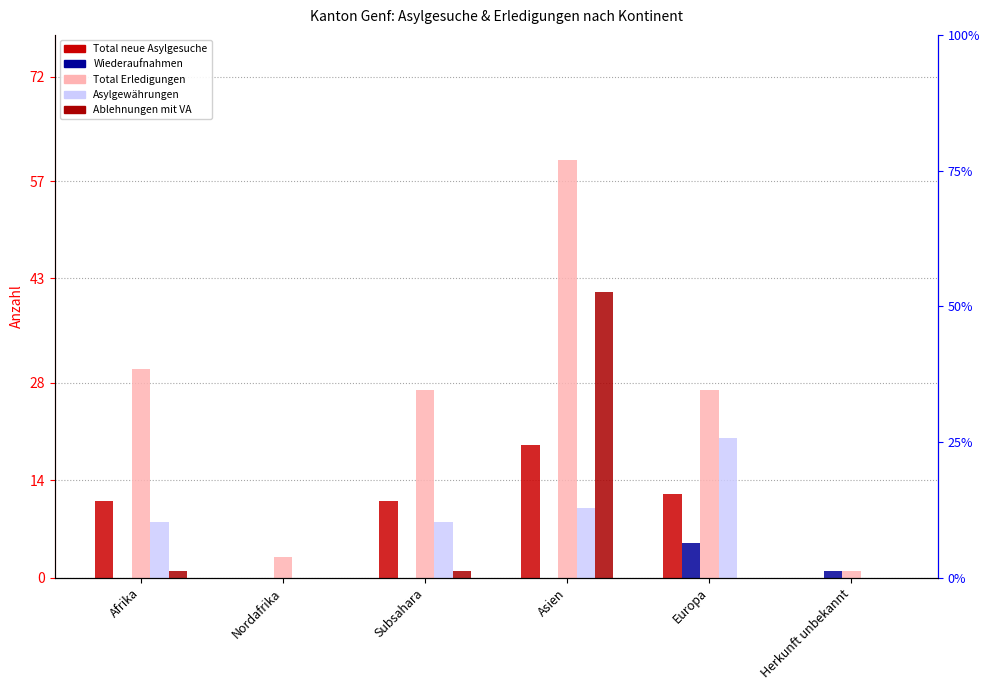

How many bars are there in total?

30